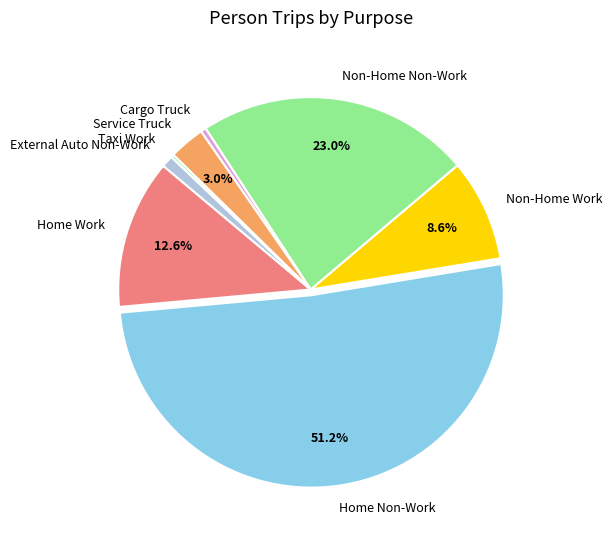

Which slice is the largest?

Home Non-Work